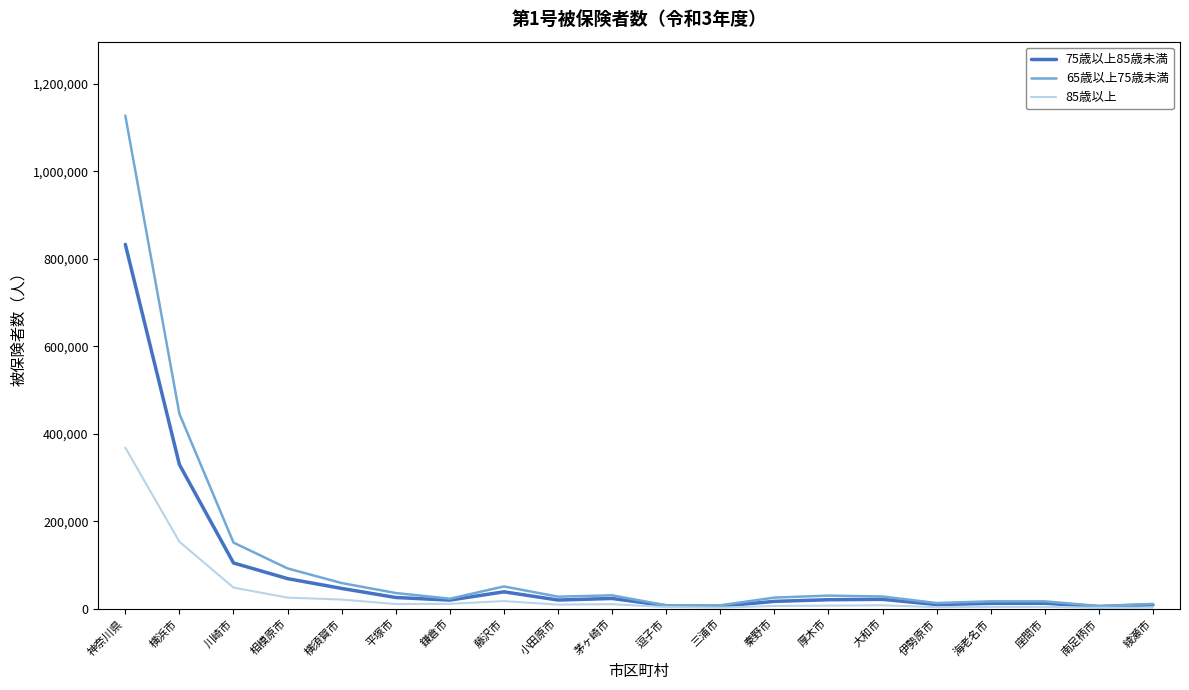

The value of 75歳以上85歳未満 at 相模原市 is 119197. True or false?

False